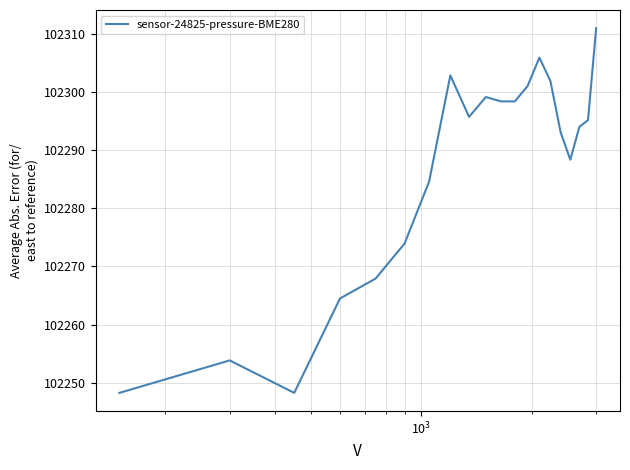

What is the maximum value shown in the chart?

102311.0